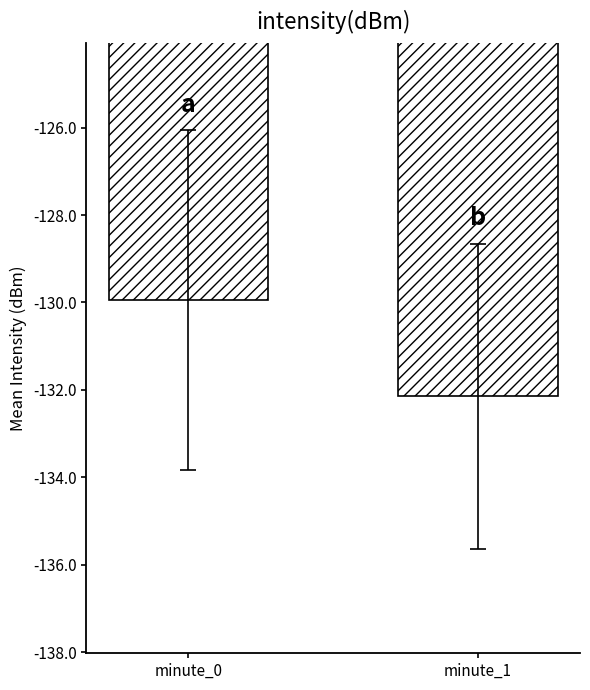

At which label is the value closest to -131?

minute_0